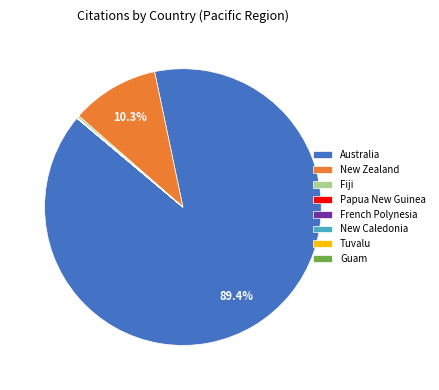

Does any single category account for the majority?

Yes